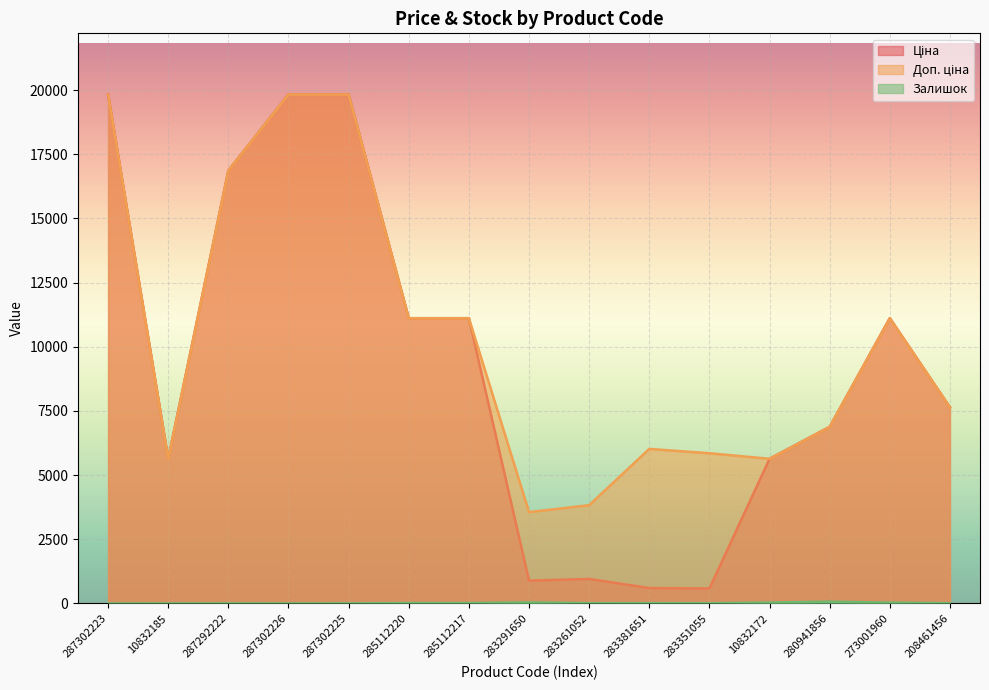

True or false: Ціна and Доп. ціна intersect in this chart.

False